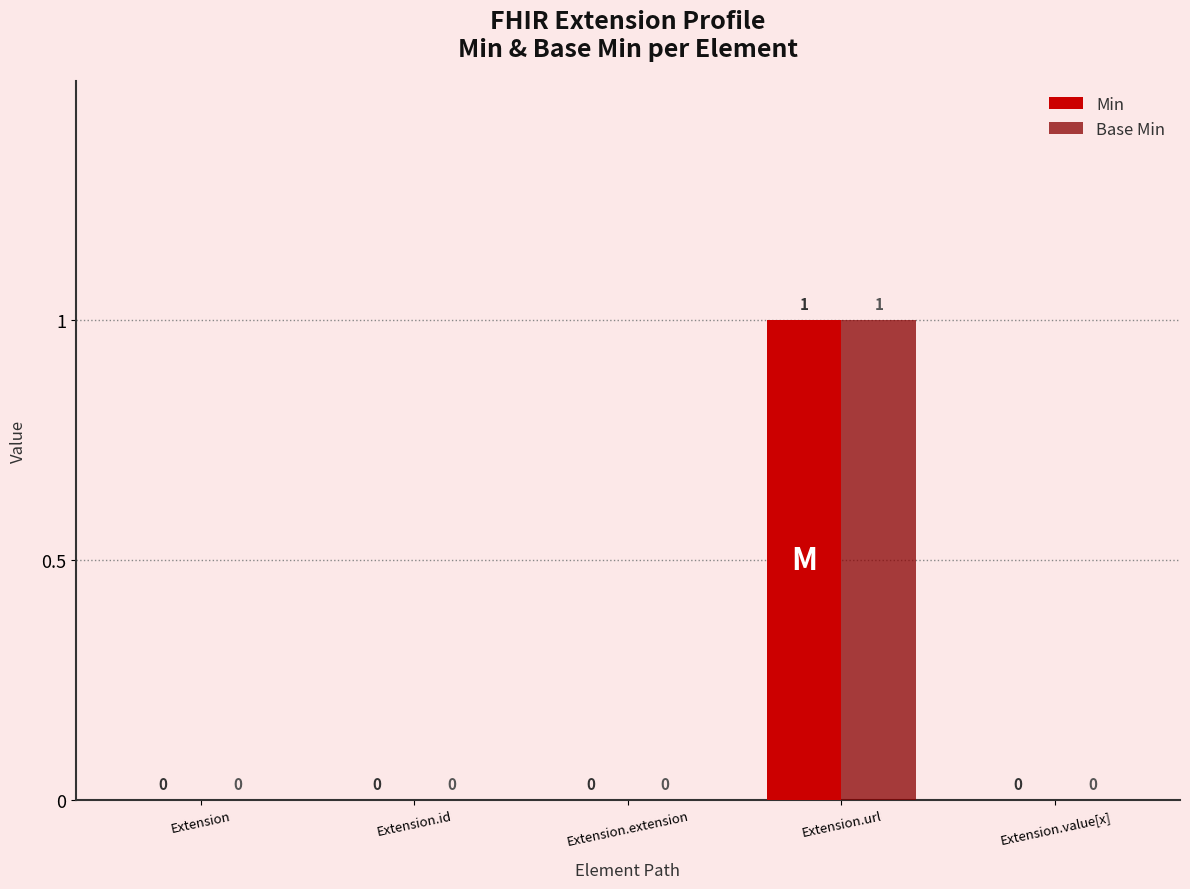

At which category is the sum across all series the highest?

Extension.url